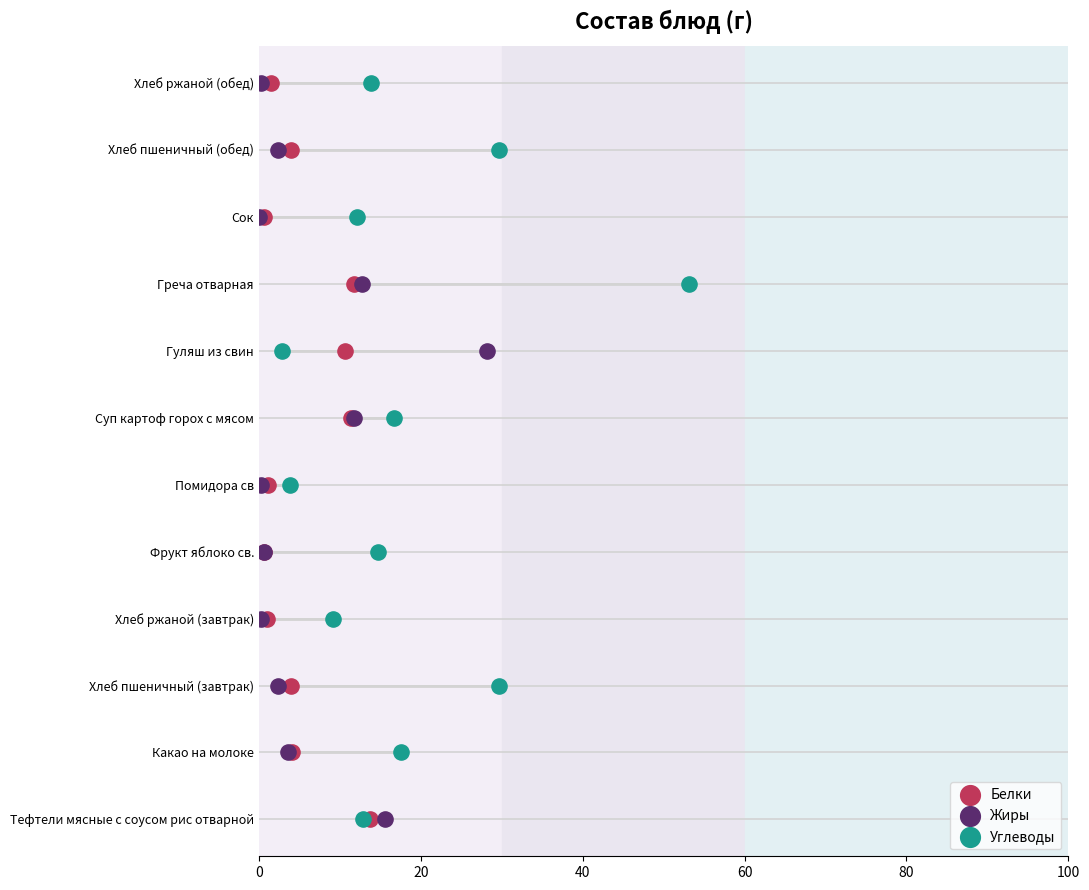

Which series reaches the maximum Y coordinate?

Белки